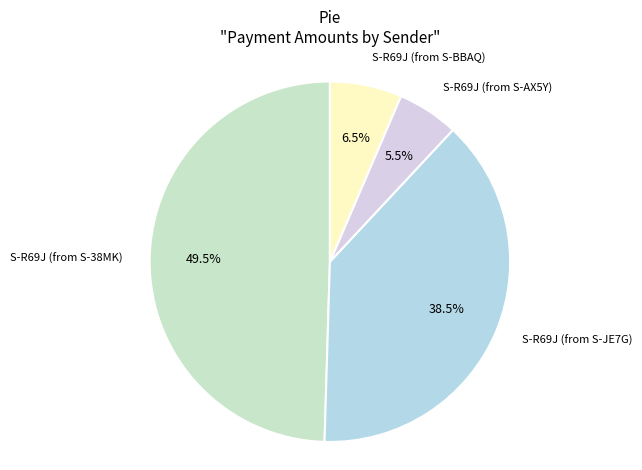

How many slices are in this pie chart?

4